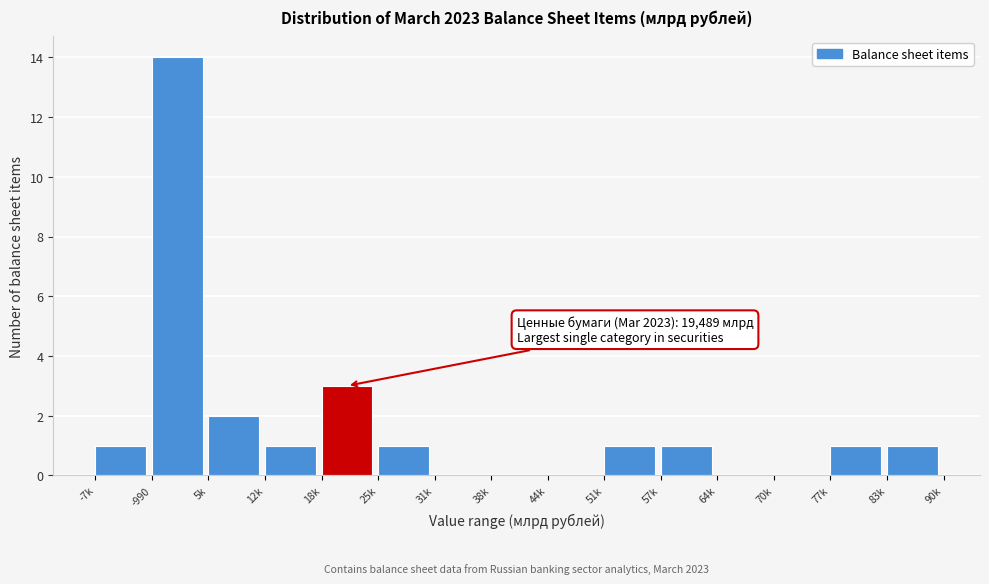

Reading left to right, list all the values displayed in this chart.

-7k=1	-990=14	5k=2	12k=1	18k=3	25k=1	31k=0	38k=0	44k=0	51k=1	57k=1	64k=0	70k=0	77k=1	83k=1